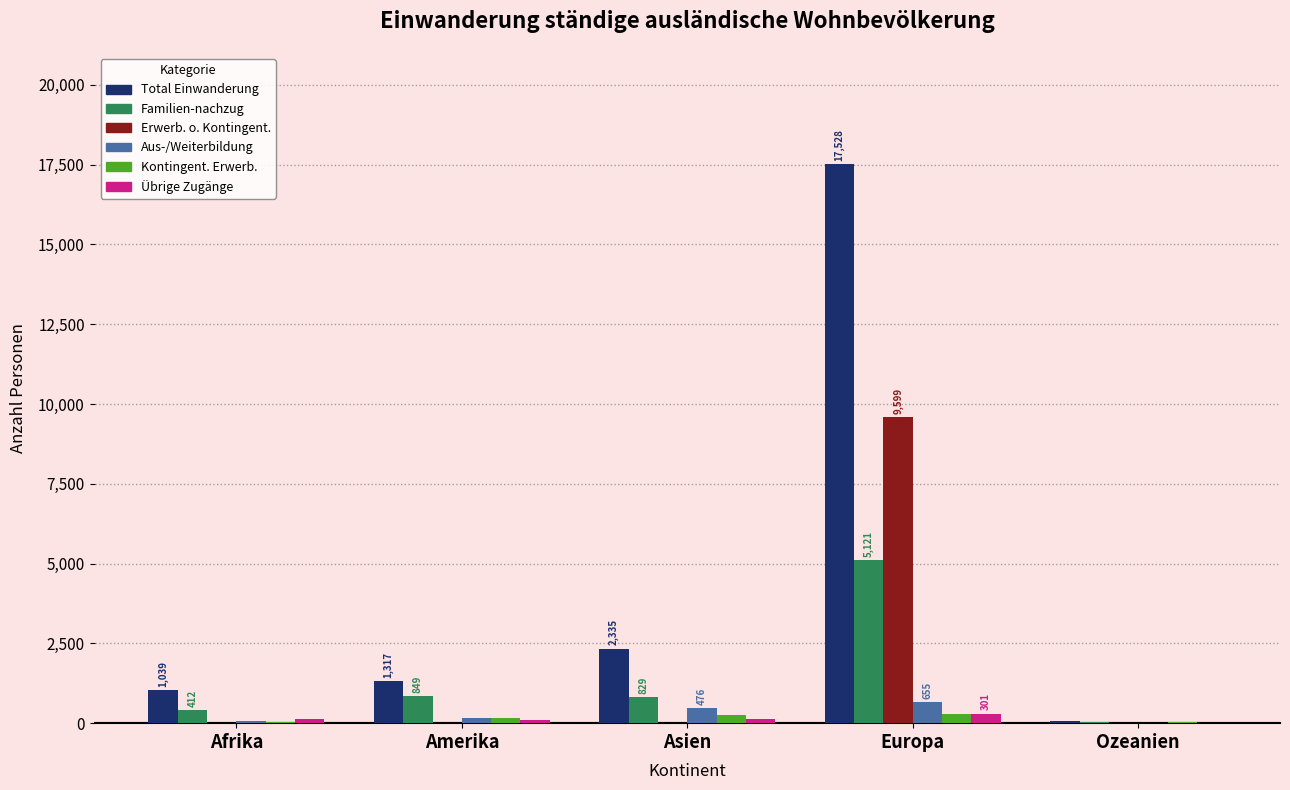

At which category is the sum across all series the highest?

Europa